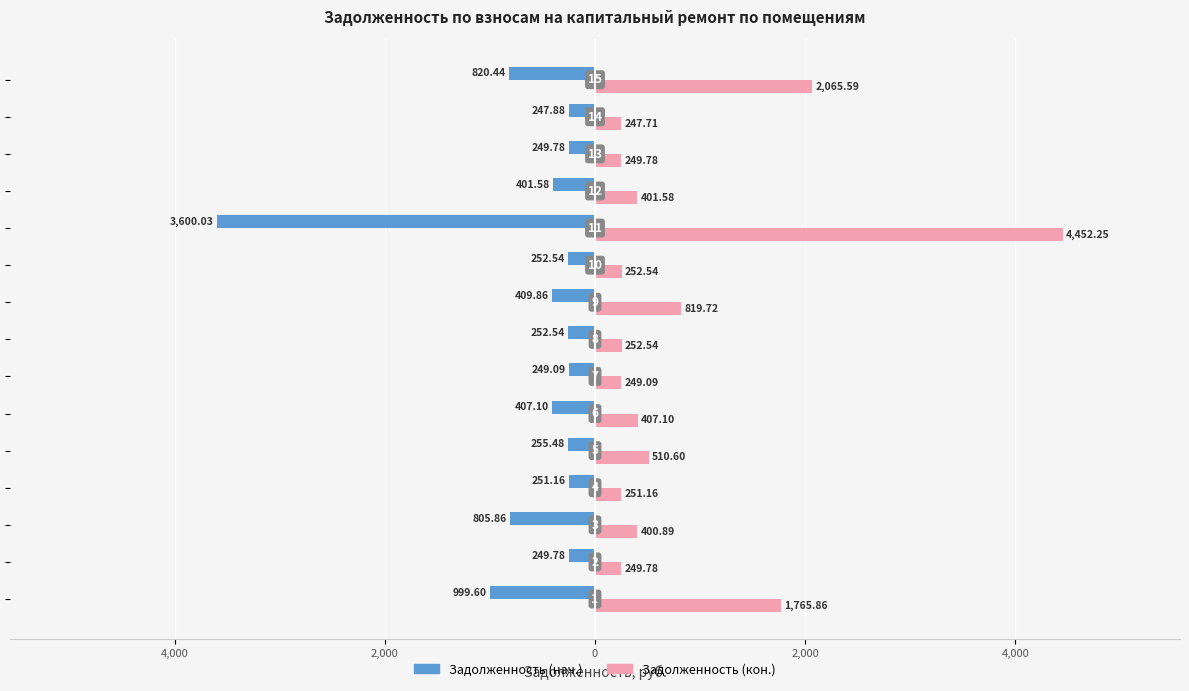

What are all the series names shown in the legend?

Задолженность (нач.), Задолженность (кон.)